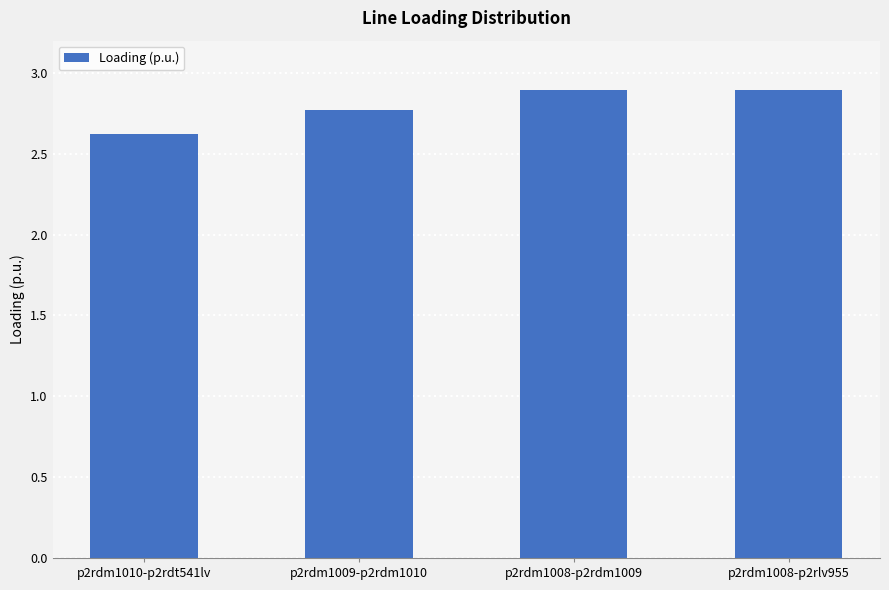

What is the minimum value shown in the chart?

2.6